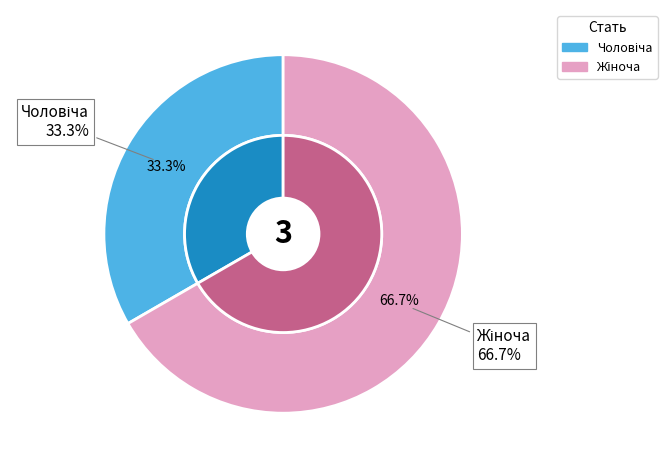

What percentage do Жіноча and Чоловіча together represent?

100.0%